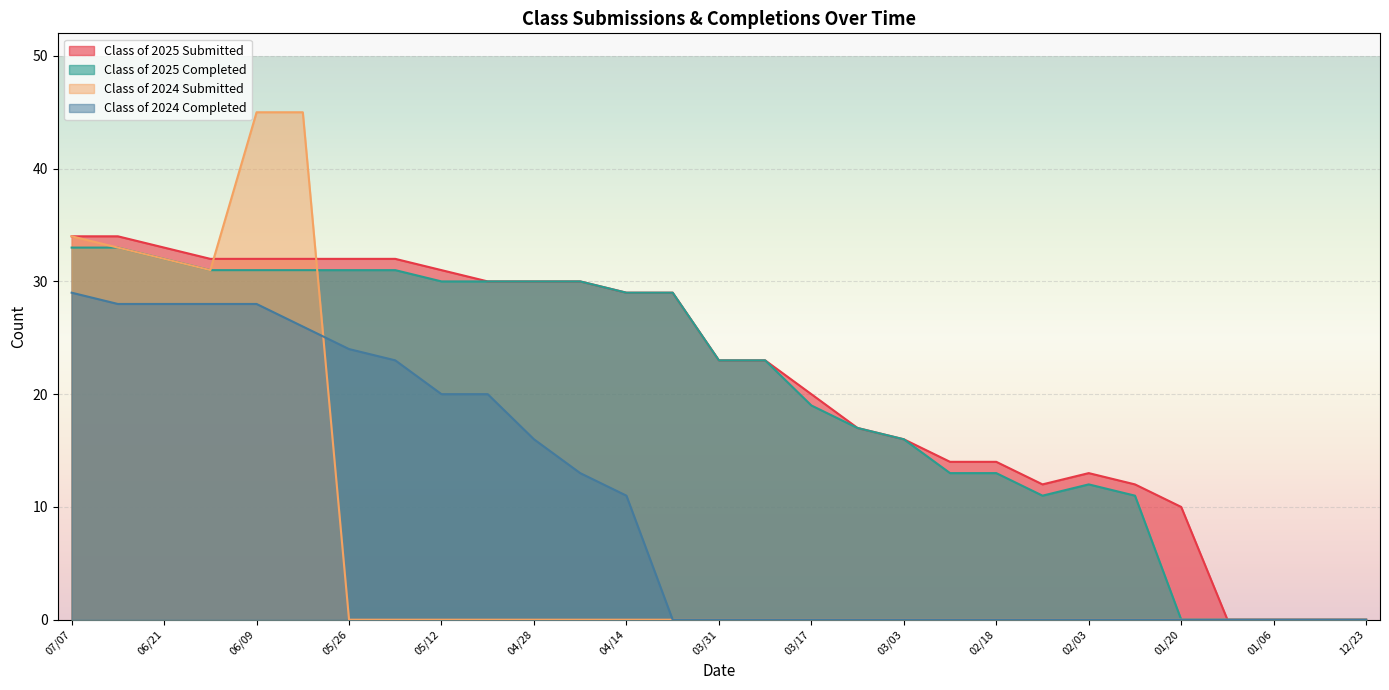

List the labels in order of Class of 2024 Completed value, largest first.

07/07, 06/30, 06/21, 06/16, 06/09, 06/02, 05/26, 05/19, 05/12, 05/06, 04/28, 04/21, 04/14, 04/07, 03/31, 03/24, 03/17, 03/10, 03/03, 02/24, 02/18, 02/10, 02/03, 01/27, 01/20, 01/14, 01/06, 12/30, 12/23